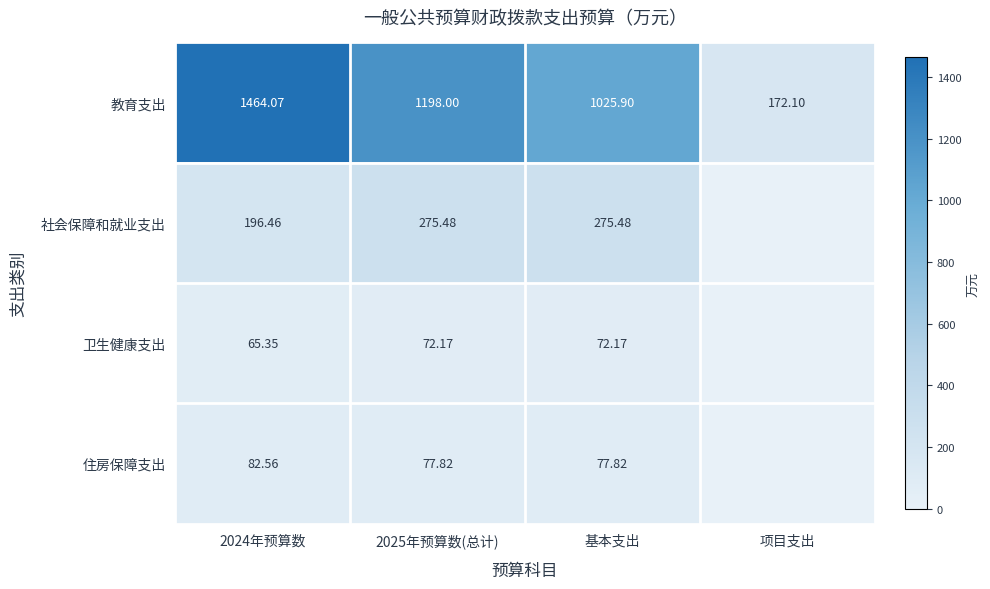

How many series are shown in this chart?

4